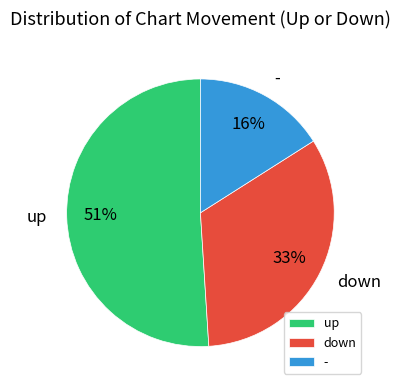

How many slices are in this pie chart?

3